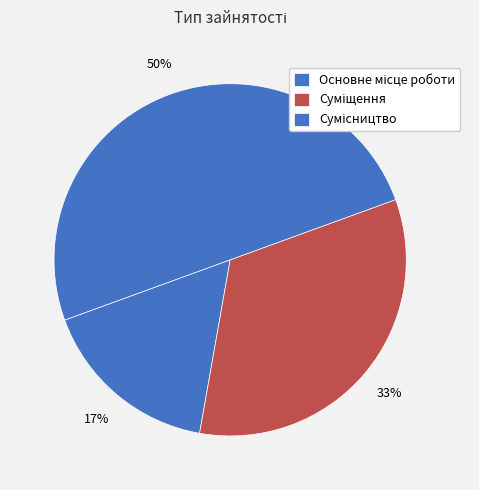

Is it true that Суміщення is 40% of the pie?

False